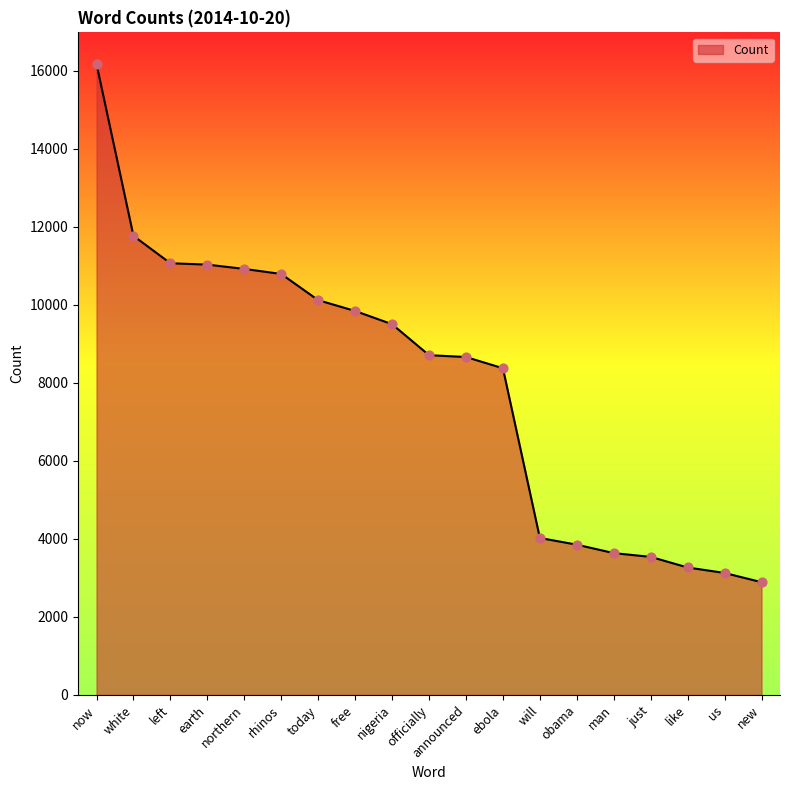

Approximately how many times larger is the value at just compared to left?

0.3